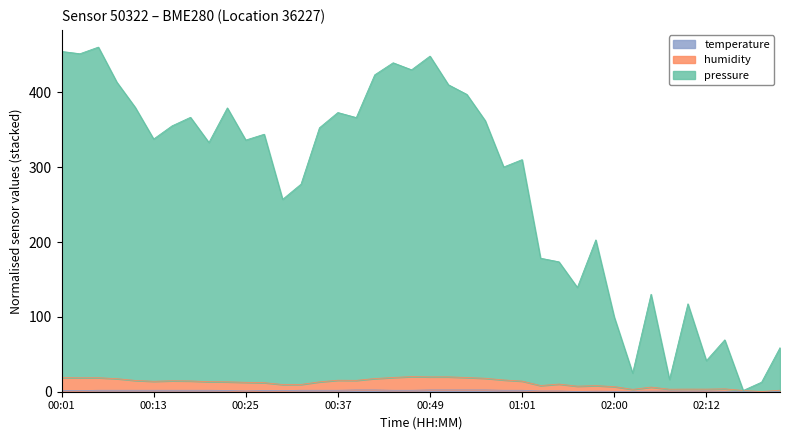

True or false: pressure has a value of 356.7 at 00:30.

False